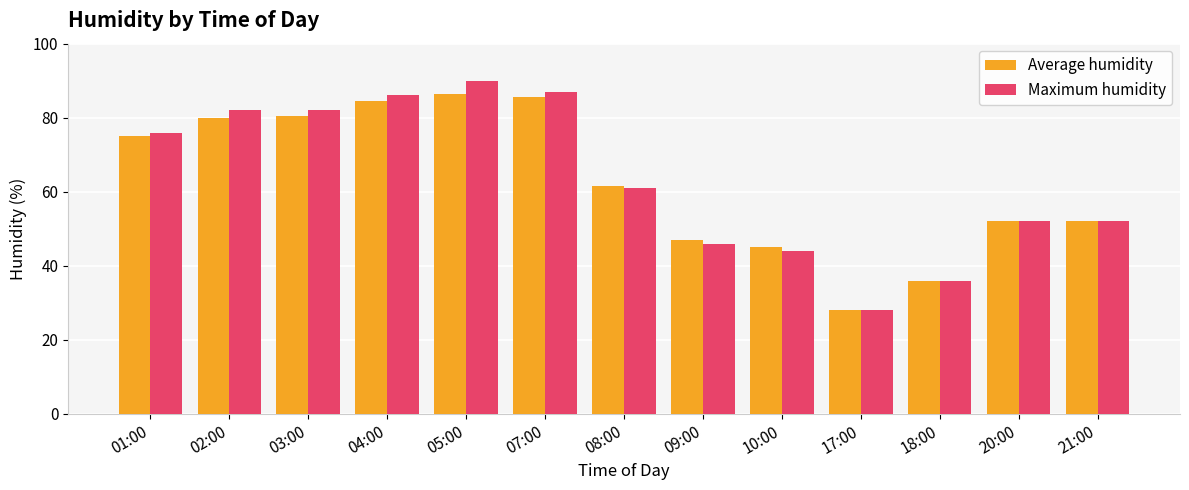

What is the value of the Maximum humidity bar at the 13th from the left?

52.0